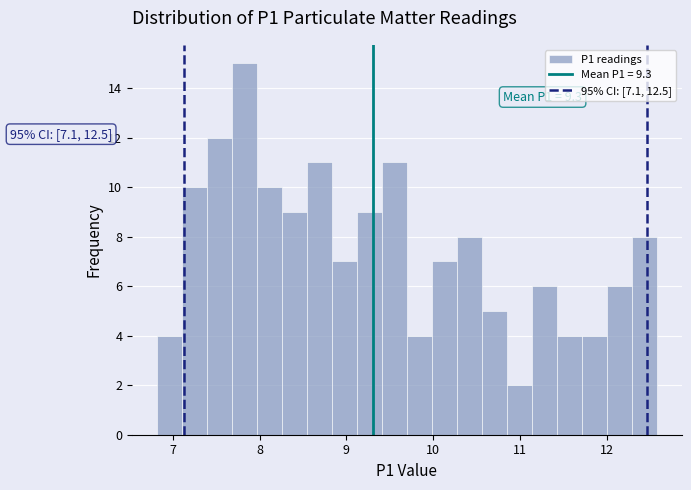

Around what value on the x-axis is the tallest bar? Give the approximate position of its centre, as read against the axis.

7.8